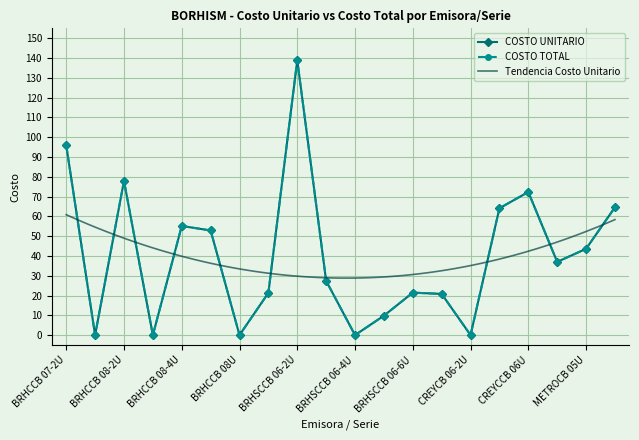

Rank the series by their maximum value, from lowest to highest.

COSTO UNITARIO, COSTO TOTAL